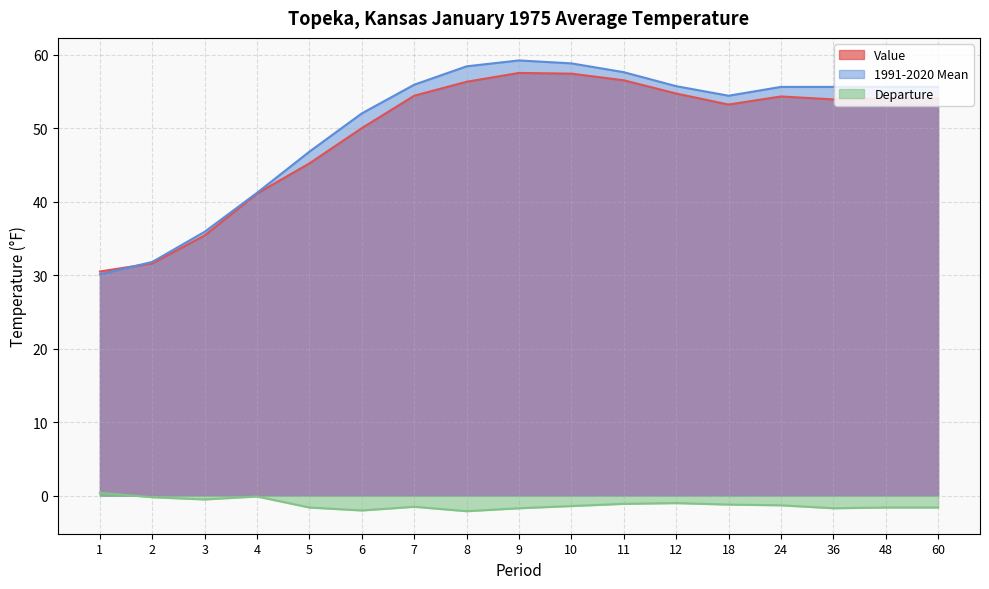

Which series has the largest total across all categories?

1991-2020 Mean